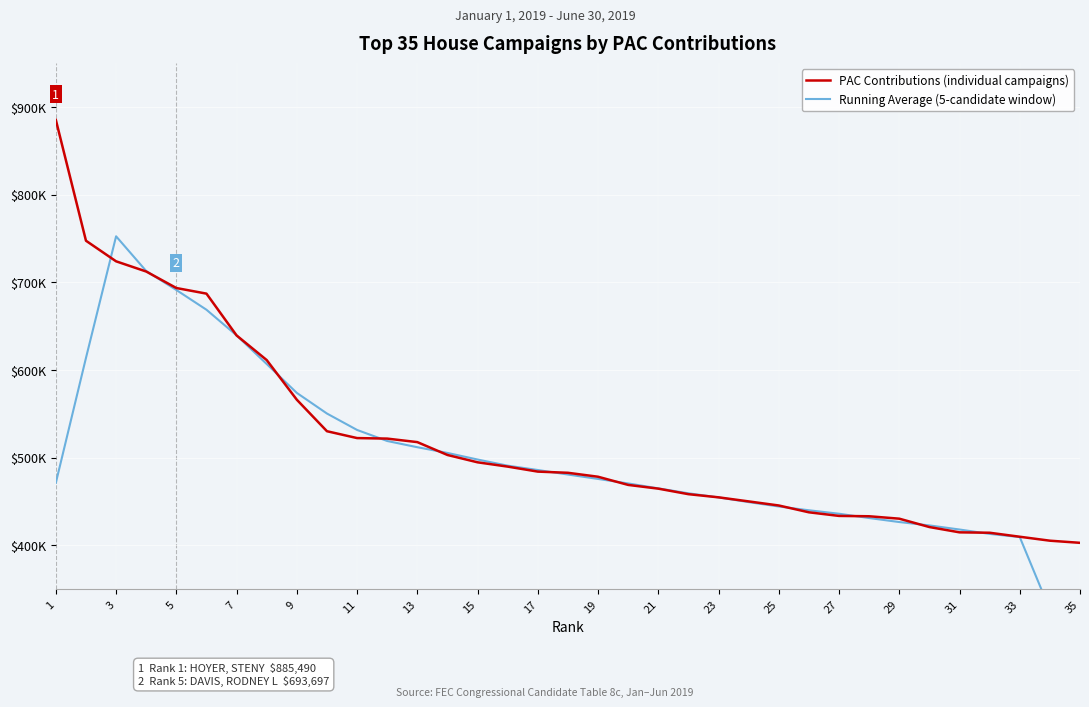

What is the average value of the Running Average (5-candidate window) series?

499876.1